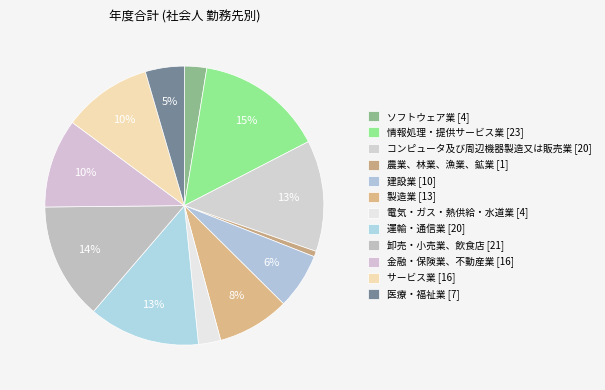

What percentage is the 製造業 [13] slice, to the nearest percent?

8%